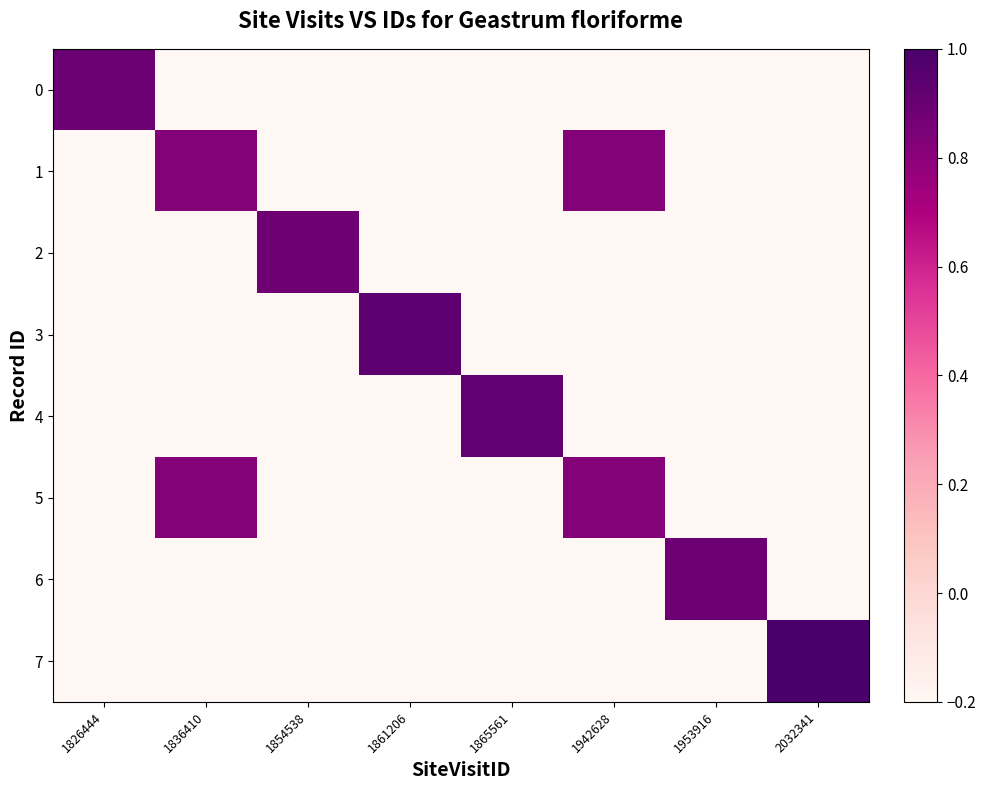

Between 1861206 and 1953916, which series saw the biggest shift?

3